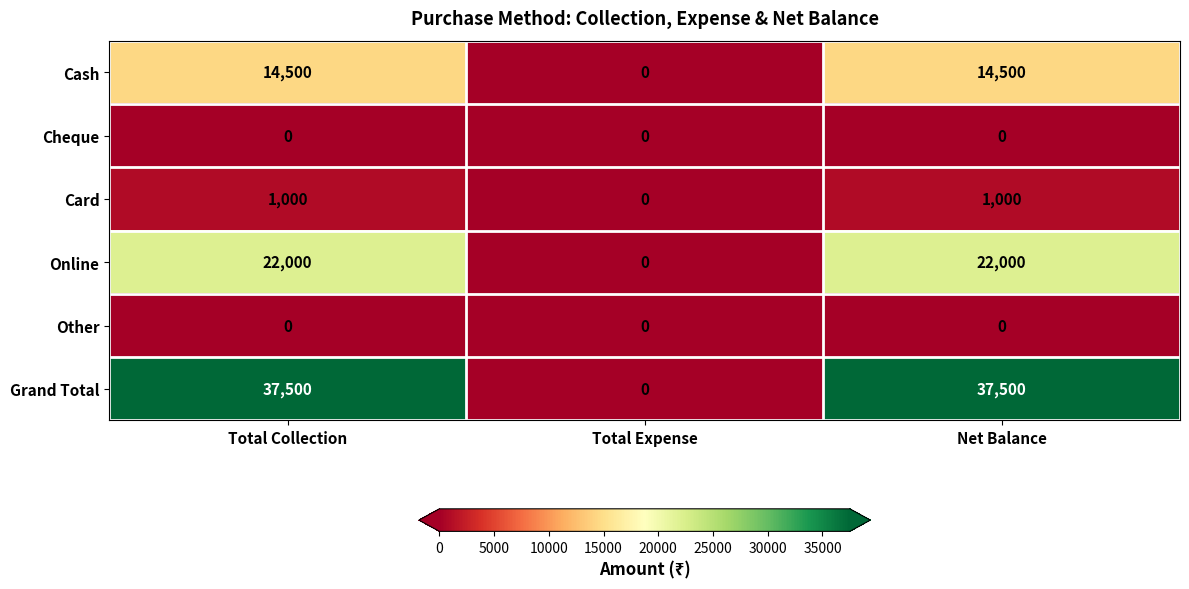

What is the greatest value displayed?

37500